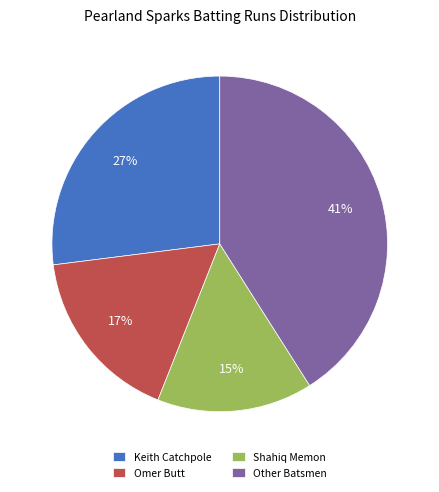

To the nearest percent, what is the average slice percentage?

25%